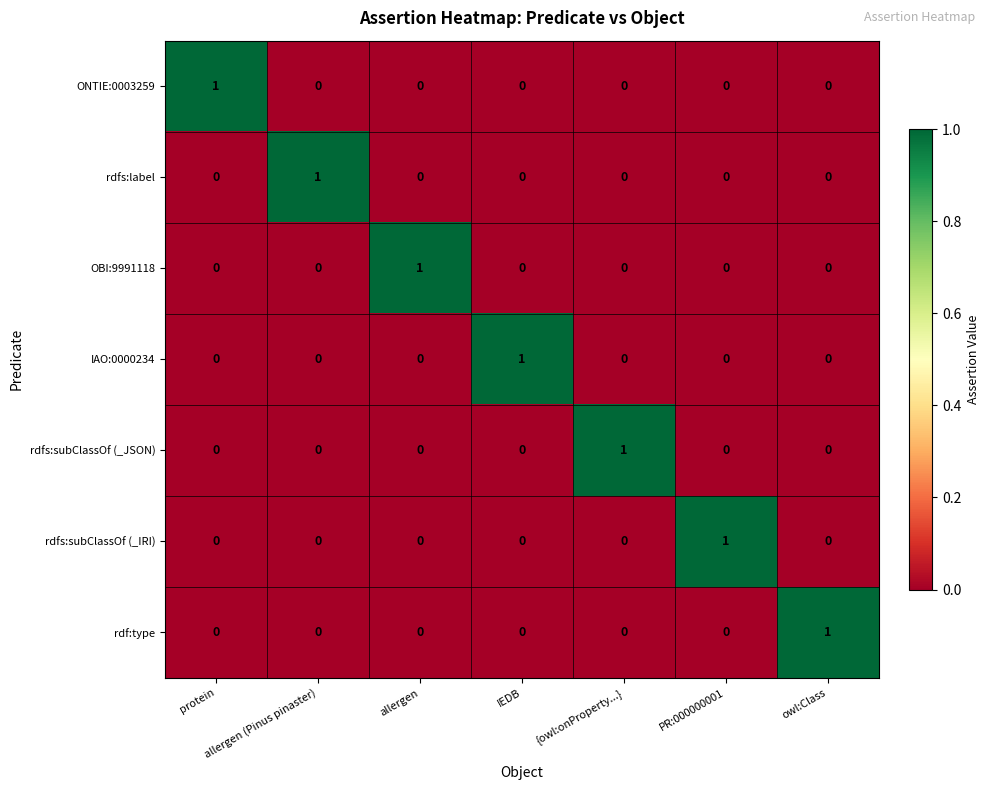

At how many categories does at least one series exceed 0?

7